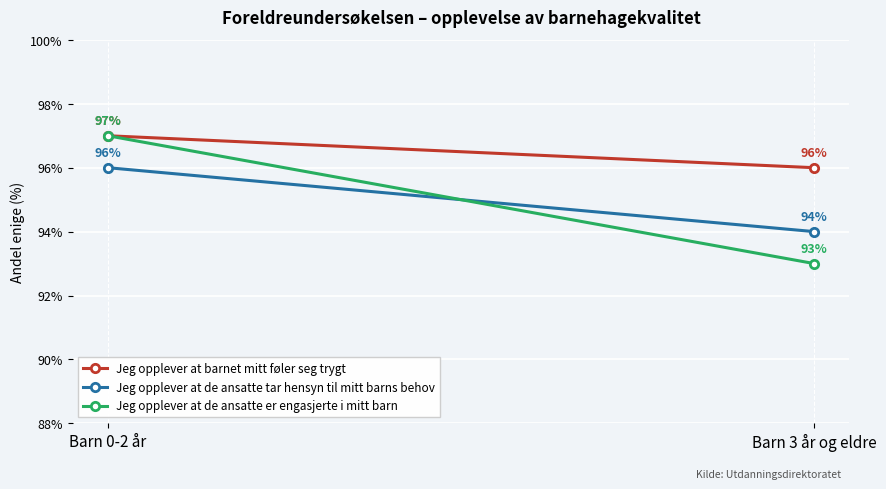

Is the value of Jeg opplever at de ansatte er engasjerte i mitt barn at Barn 0-2 år greater than the value of Jeg opplever at barnet mitt føler seg trygt at Barn 0-2 år?

No